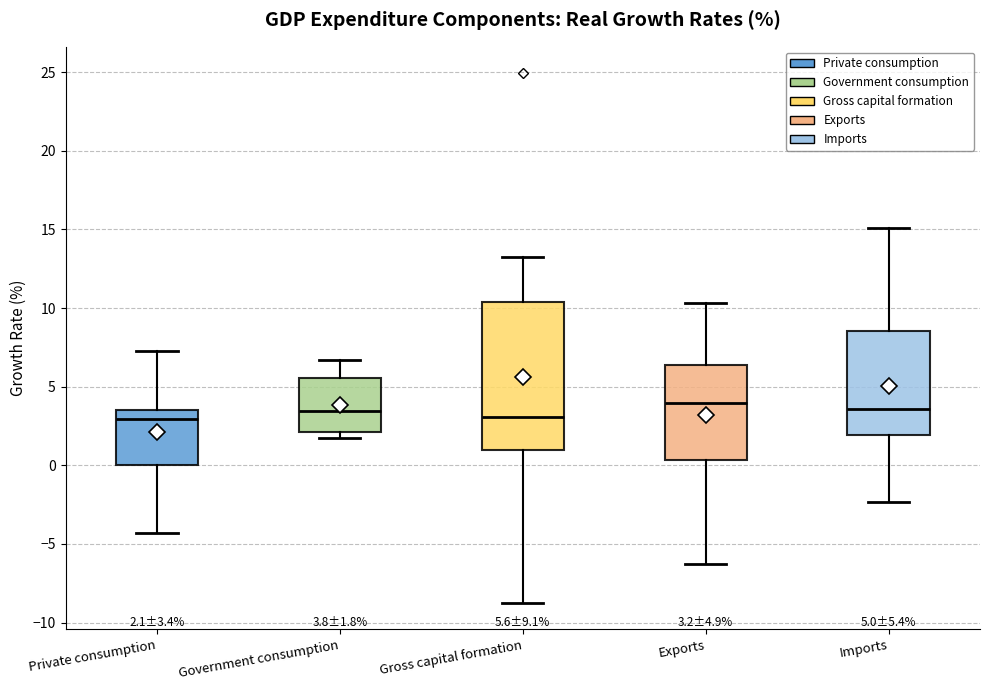

Comparing the boxes themselves (not the whiskers), which one is the tallest?

Gross capital formation